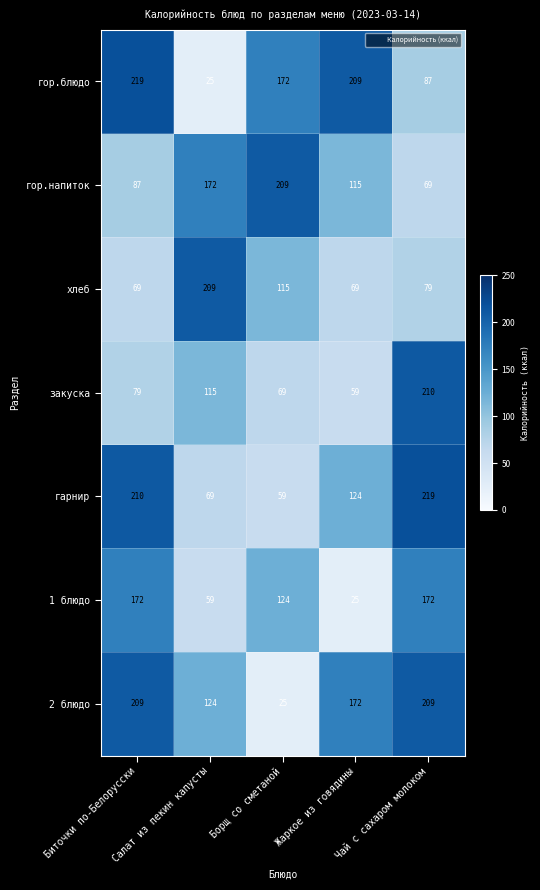

Between Жаркое из говядины and Чай с сахаром молоком, which series saw the biggest shift?

закуска